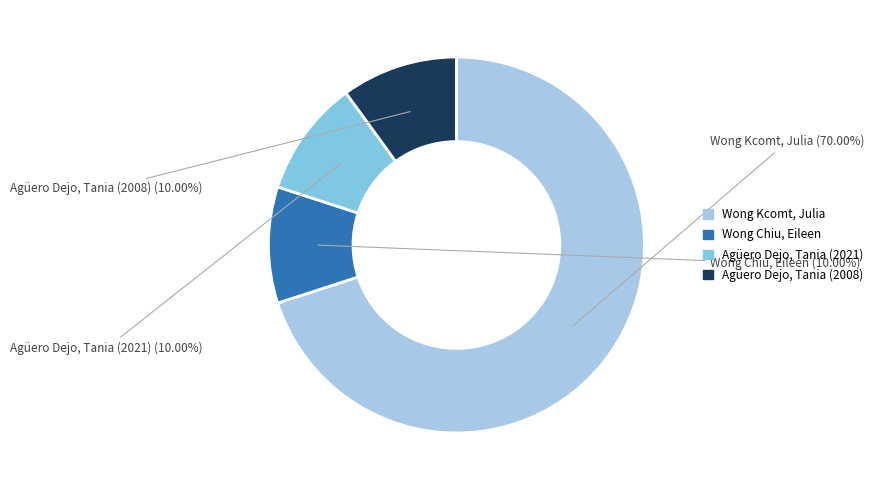

What is the largest slice in the pie chart?

Wong Kcomt, Julia